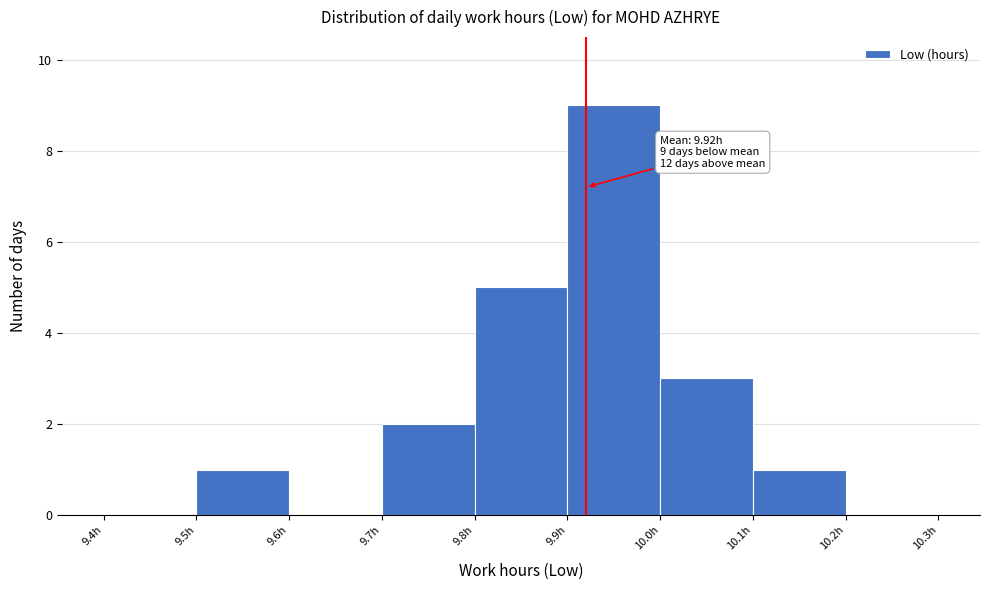

Which range on the x-axis has the tallest bar?

9.9 to 10.0